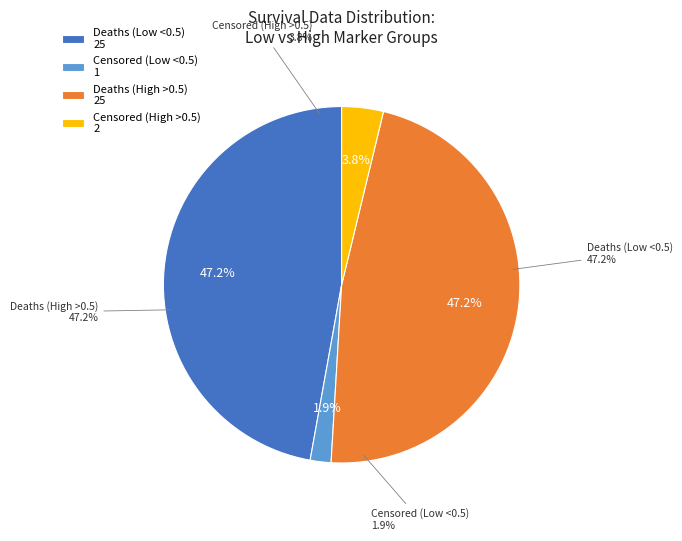

What is the difference between the highest and lowest values at Censored?

1